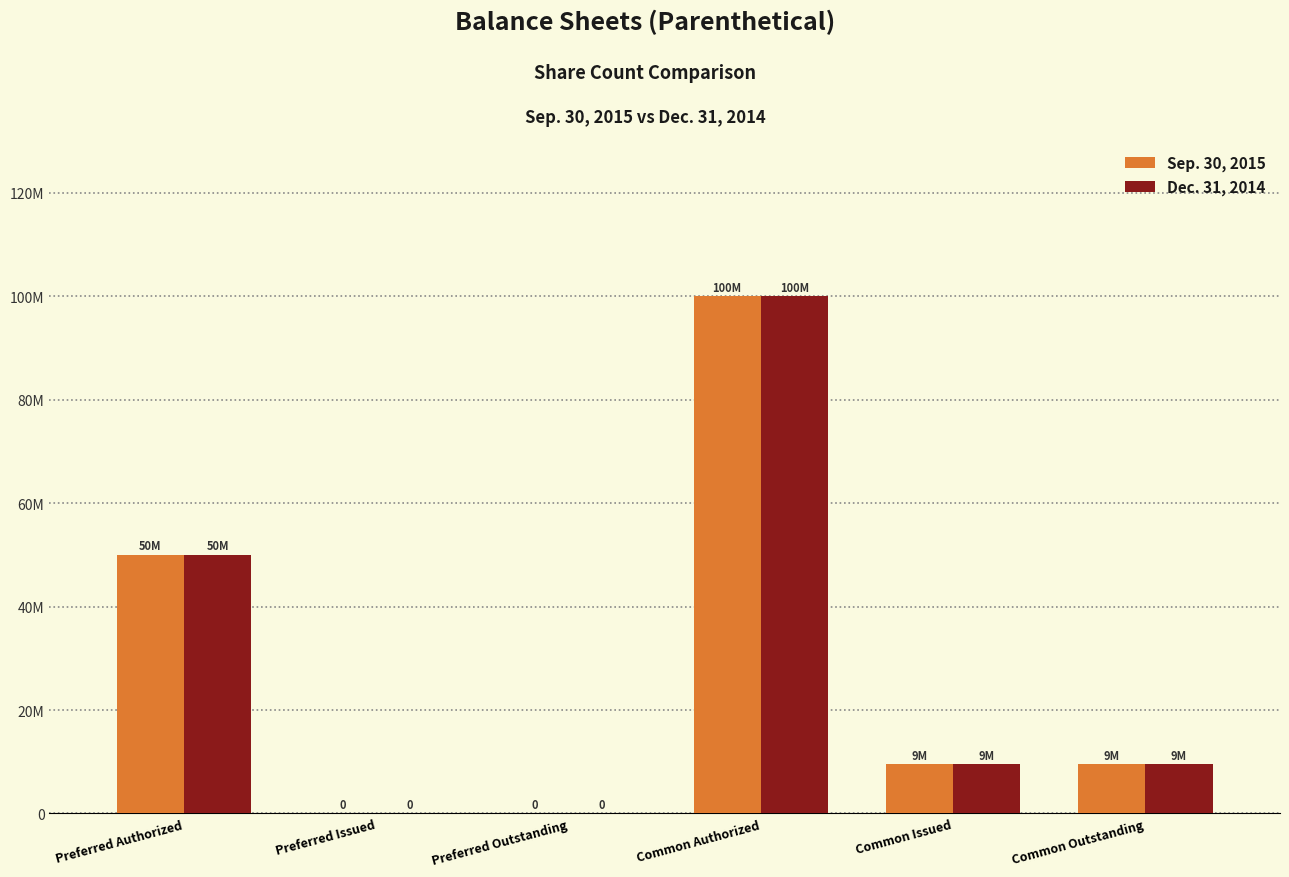

What are all the series names shown in the legend?

Sep. 30, 2015, Dec. 31, 2014